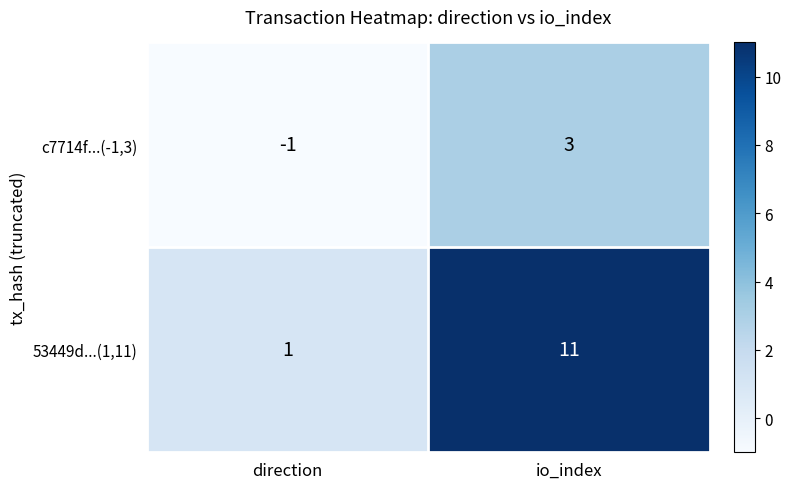

List the series in order of their overall mean, highest first.

53449d...(1,11), c7714f...(-1,3)